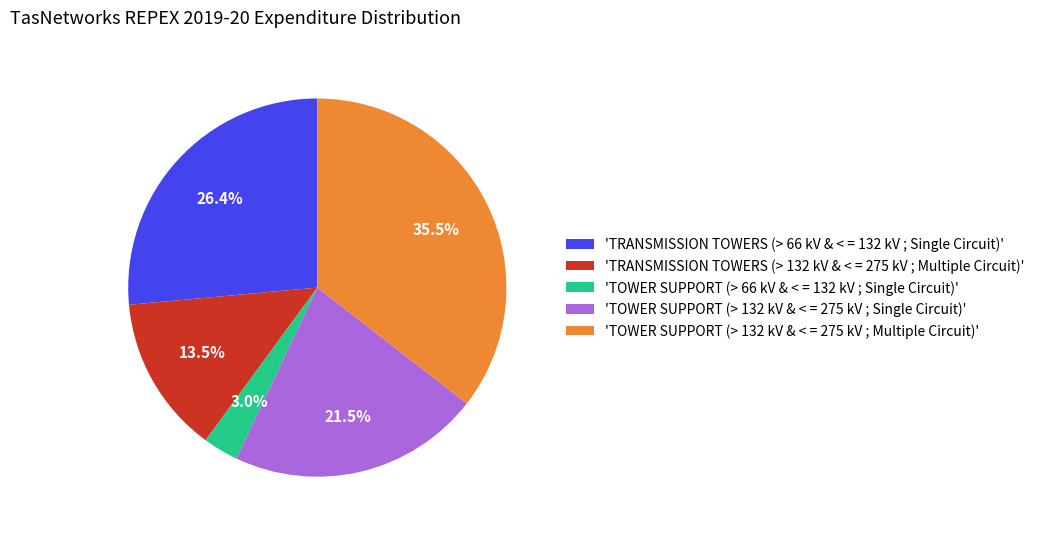

Which slice is the largest?

'TOWER SUPPORT (> 132 kV & < = 275 kV ; Multiple Circuit)'